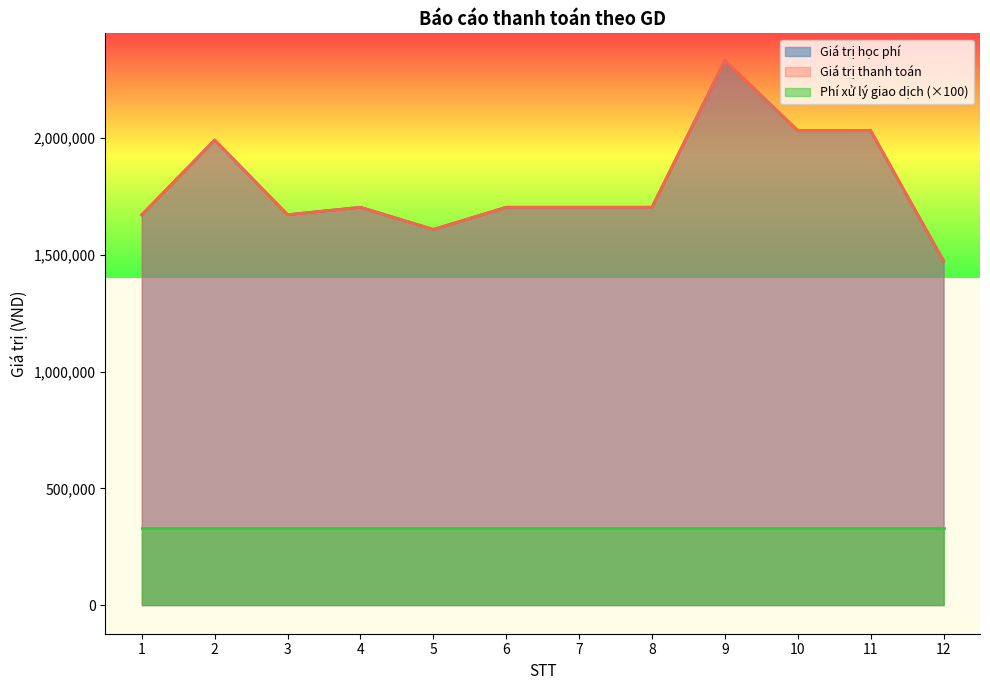

How many interior local peaks does the Giá trị thanh toán series have?

3